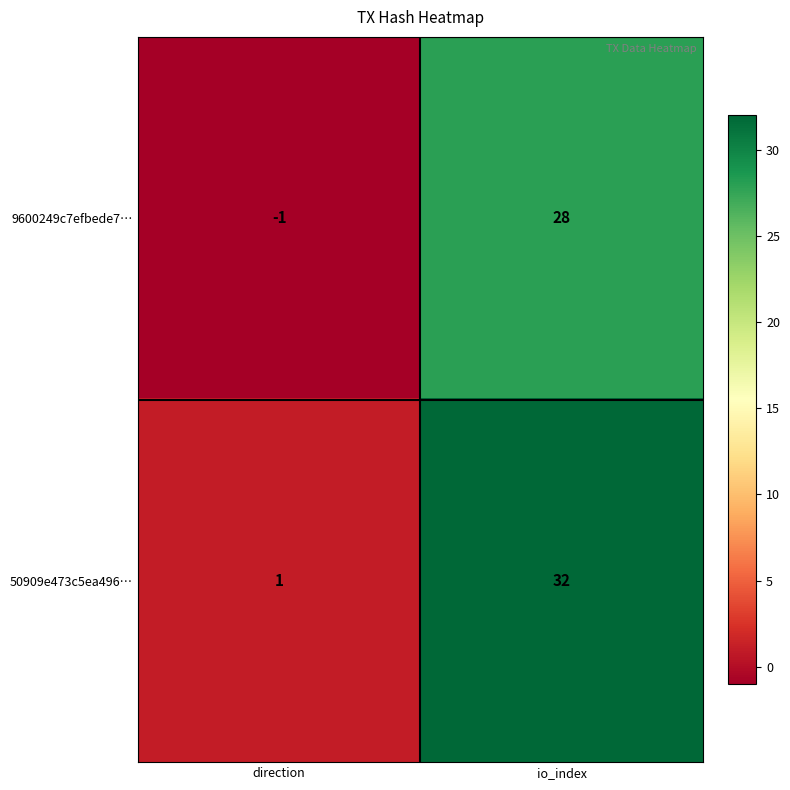

Rank the series by their maximum value, from highest to lowest.

50909e473c5ea496…, 9600249c7efbede7…